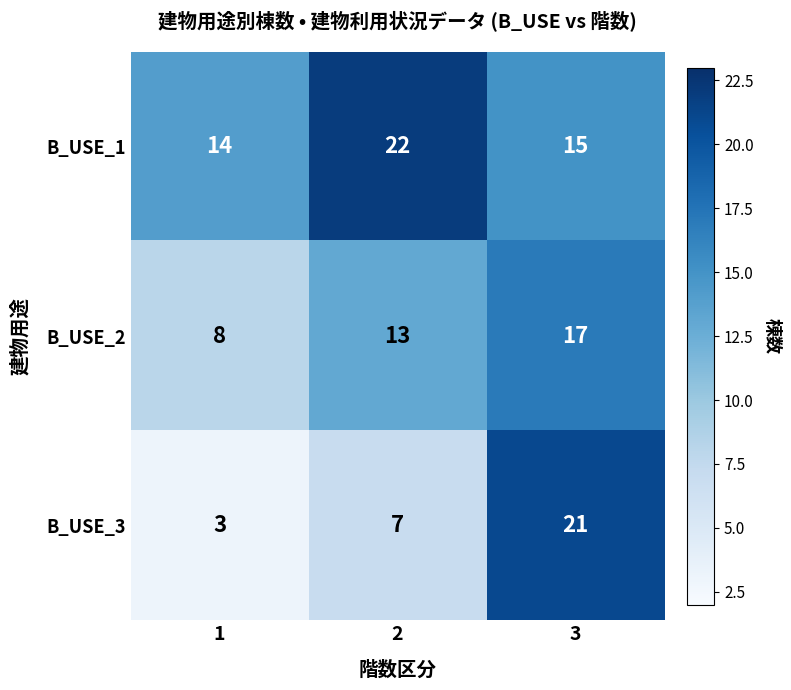

How many data points does each series have?

3